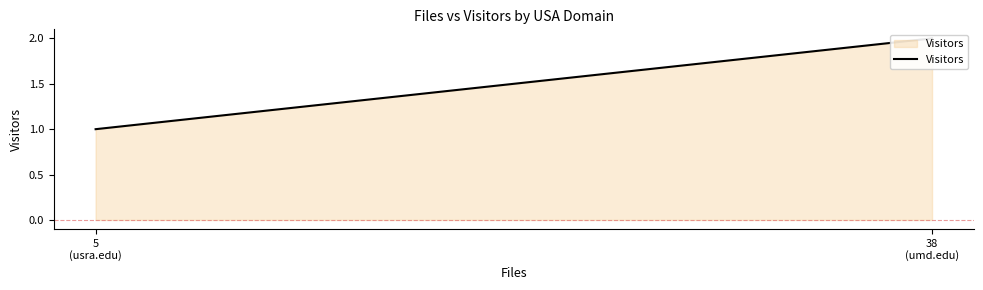

List the labels in order of value, largest first.

38
(umd.edu), 5
(usra.edu)